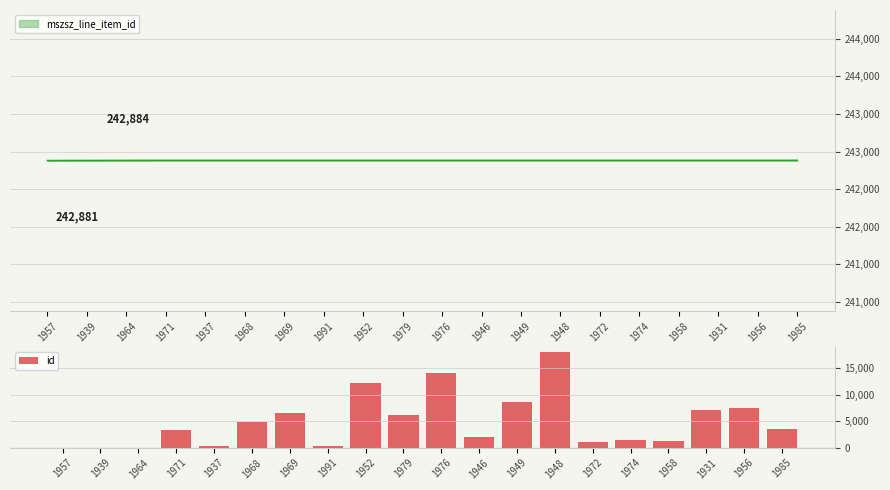

Count the number of values greater than 3602.

9